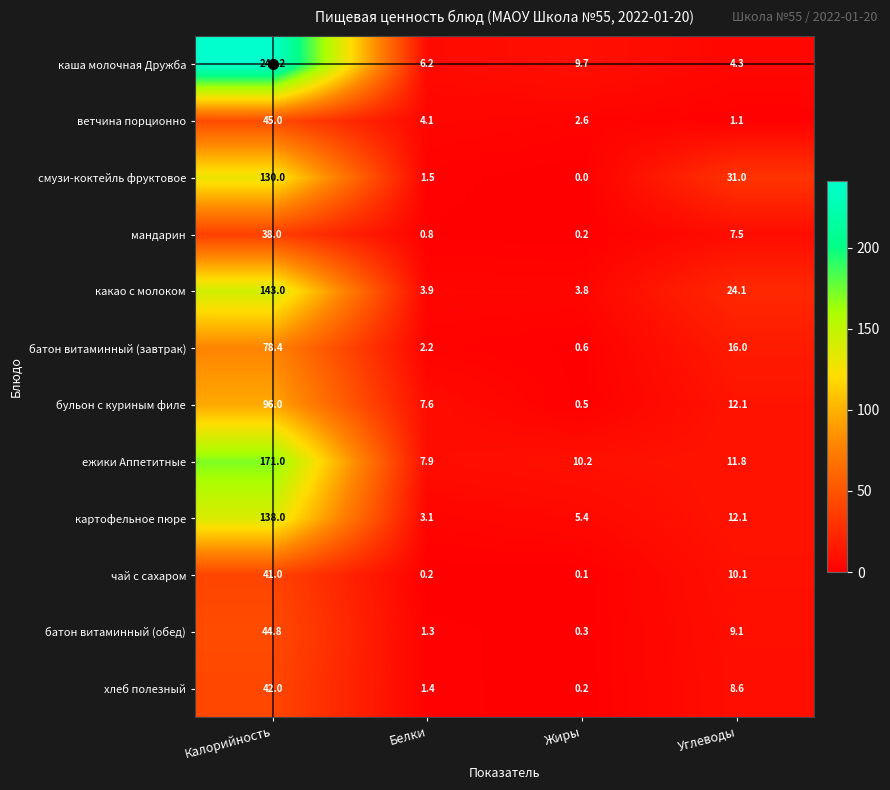

How many data points does each series have?

4